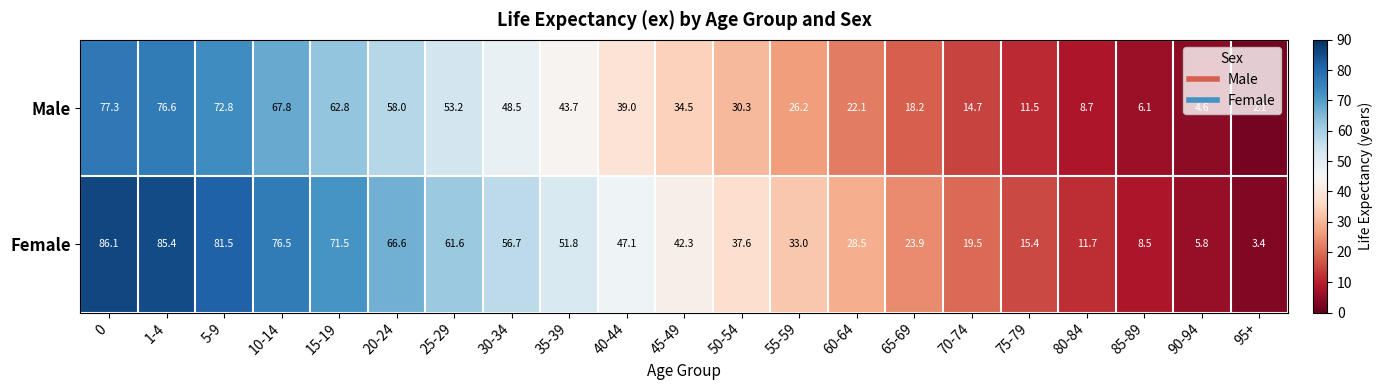

True or false: Female has a value of 44.0 at 55-59.

False